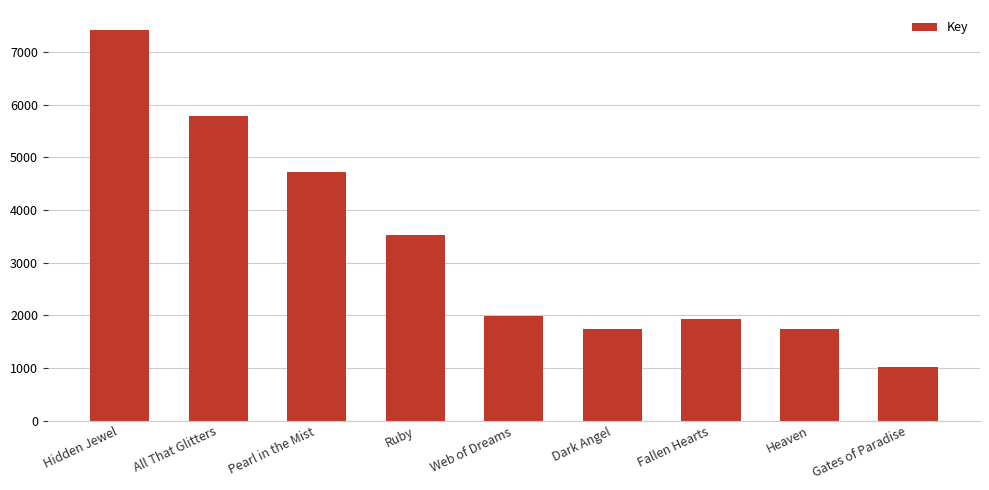

At which category does the chart reach its minimum across all series?

Gates of Paradise